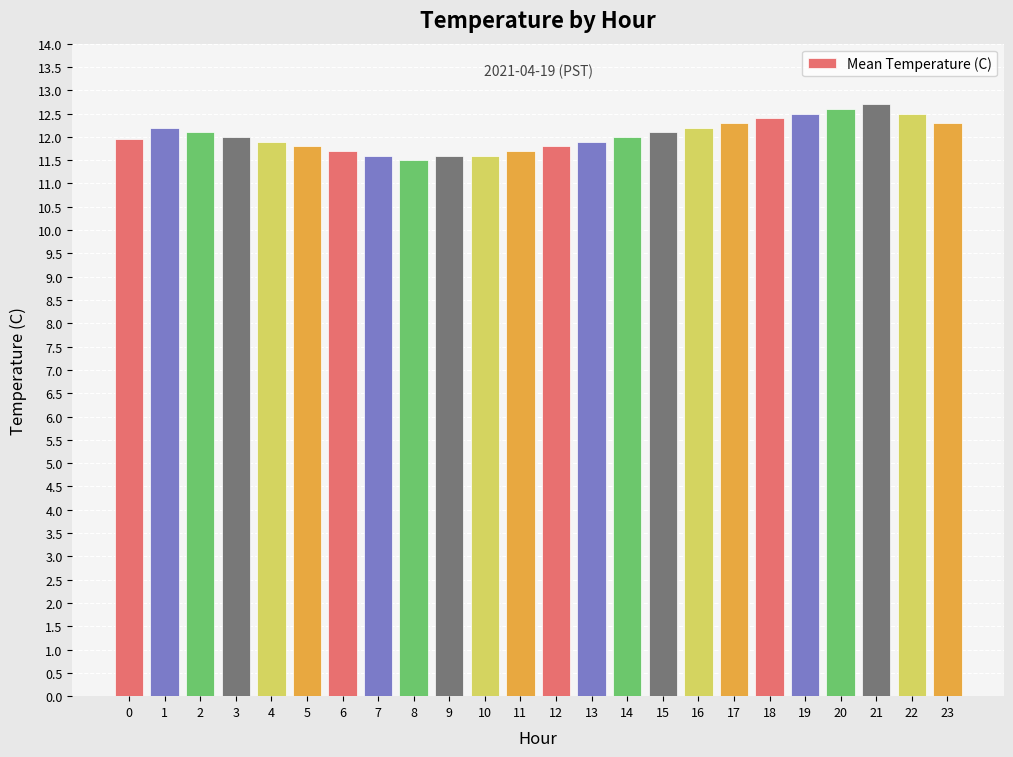

What is the minimum value shown in the chart?

11.5